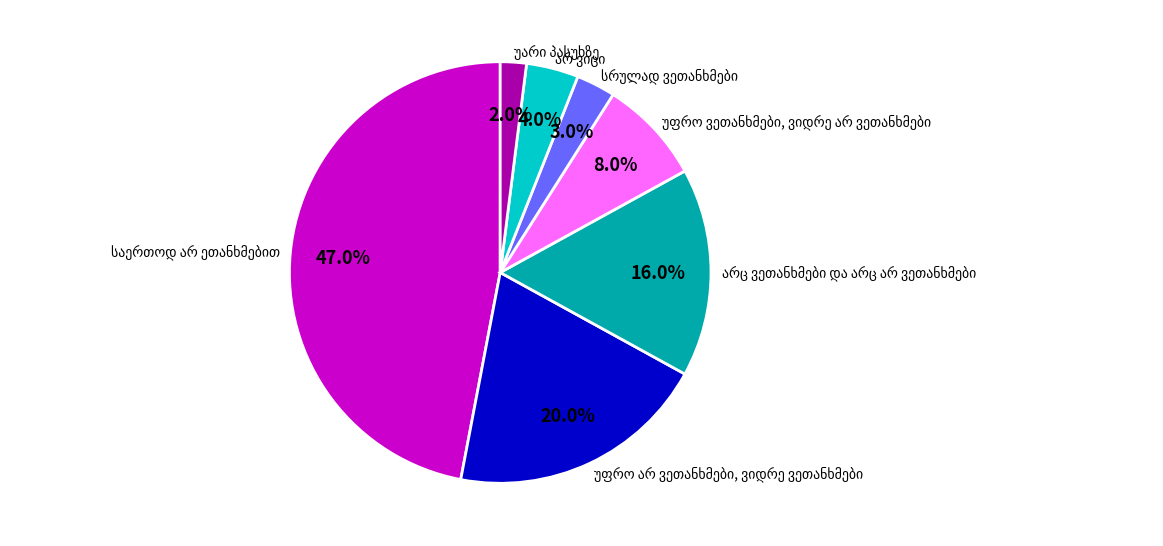

Is there a majority slice in this chart?

No